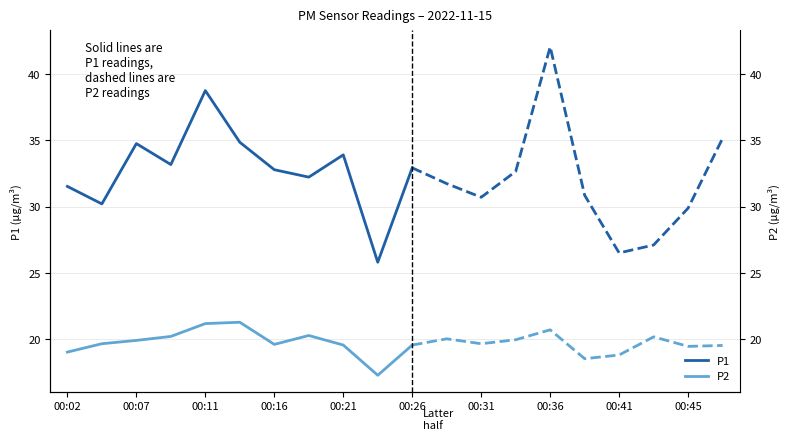

What is the value of the P1 point at the 6th from the left?

34.9